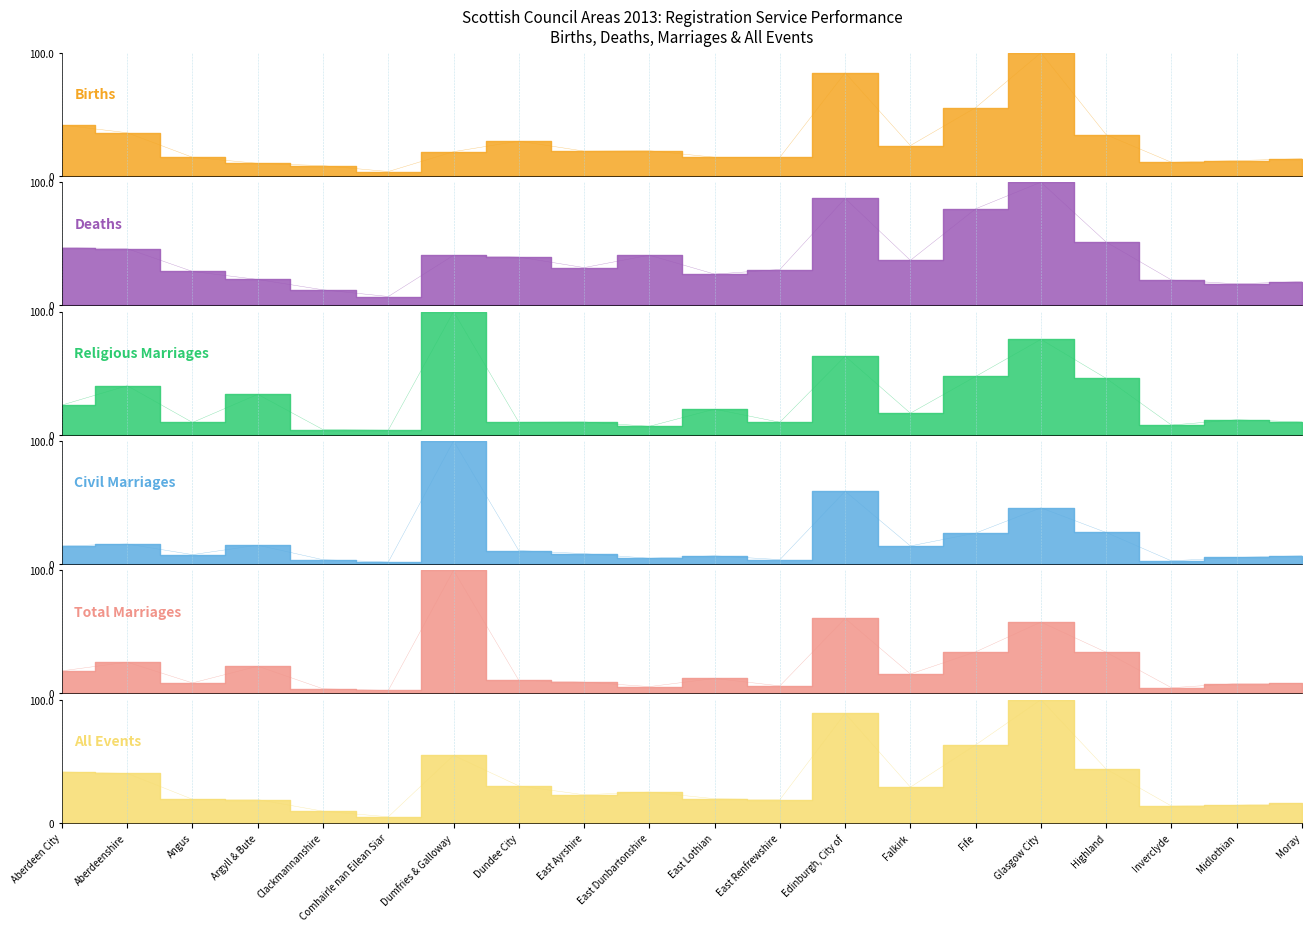

What is the spread (max minus min) of values at Angus?

19.9